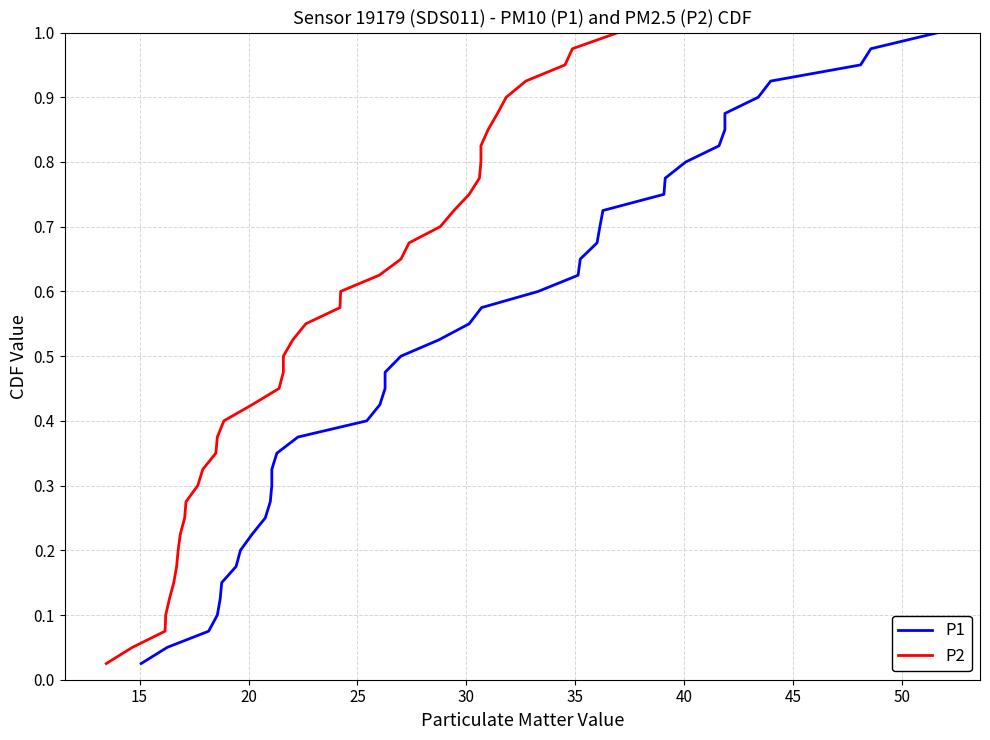

How many distinct data groups are displayed?

2